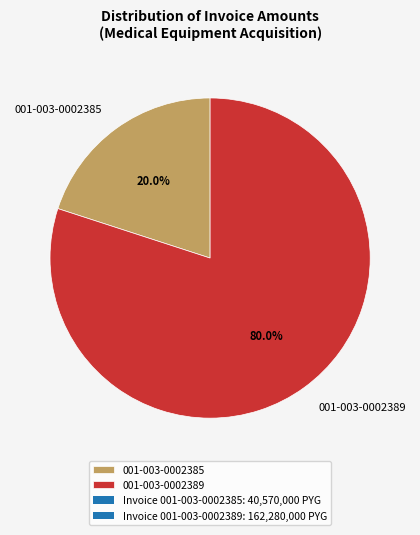

What portion of the pie excludes 001-003-0002389?

20.0%